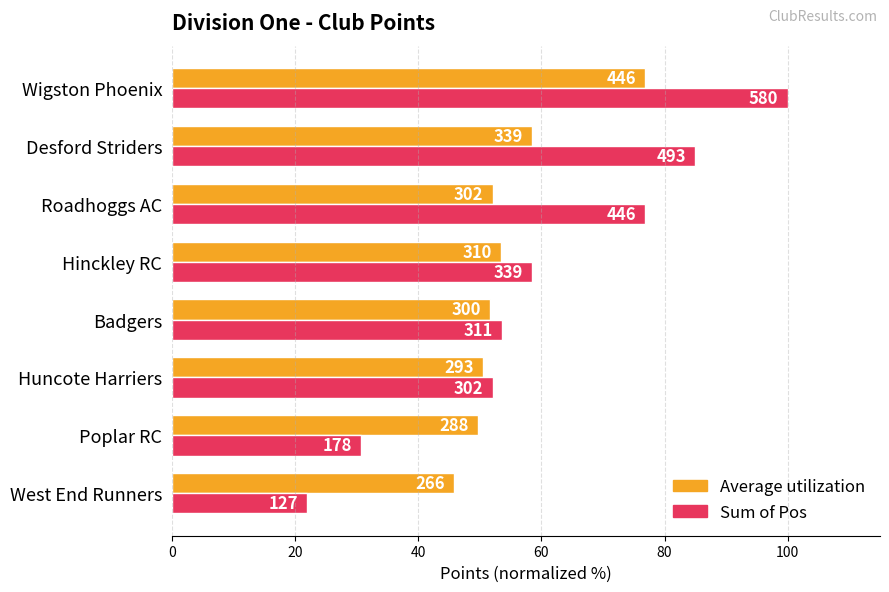

Reading right to left, extract all data points from this chart.

Average utilization: 76.9	58.4	52.1	53.4	51.7	50.5	49.7	45.9
Sum of Pos: 100.0	85.0	76.9	58.4	53.6	52.1	30.7	21.9